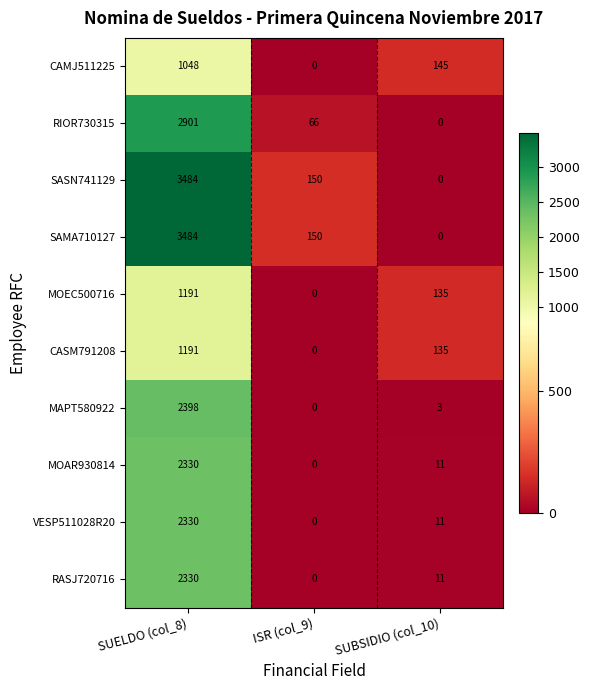

True or false: MOEC500716 has a value of 0 at ISR (col_9).

True